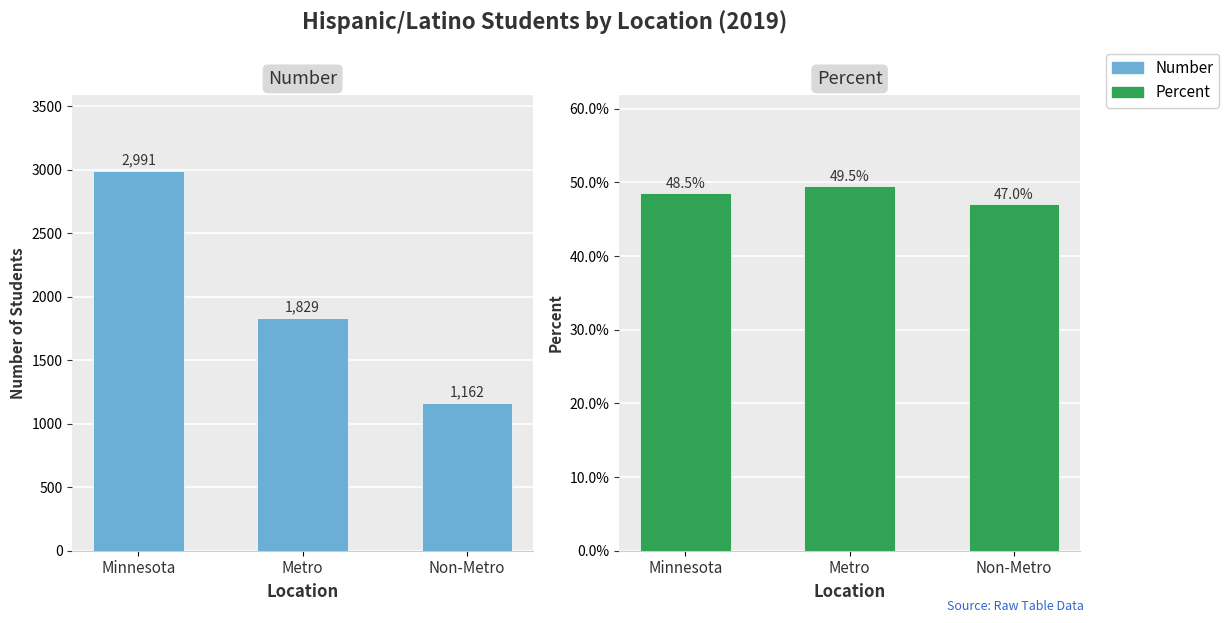

At Minnesota, list the series in order from largest to smallest.

Number, Percent